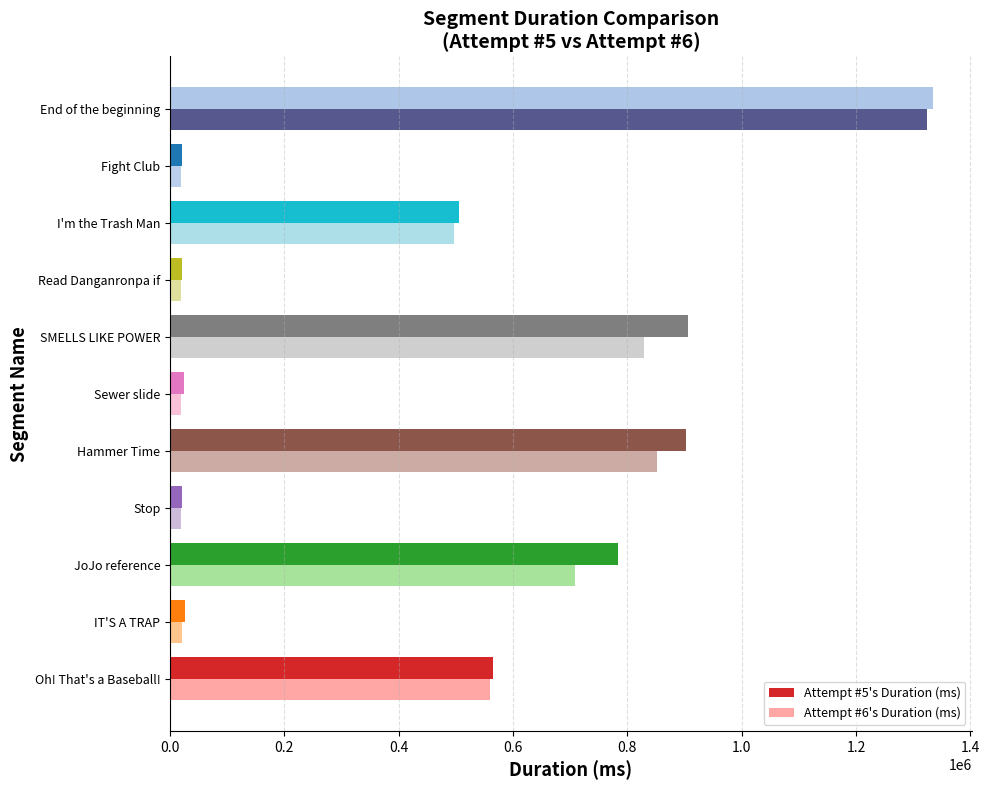

How many values in the Attempt #6's Duration (ms) series are below 496600?

5